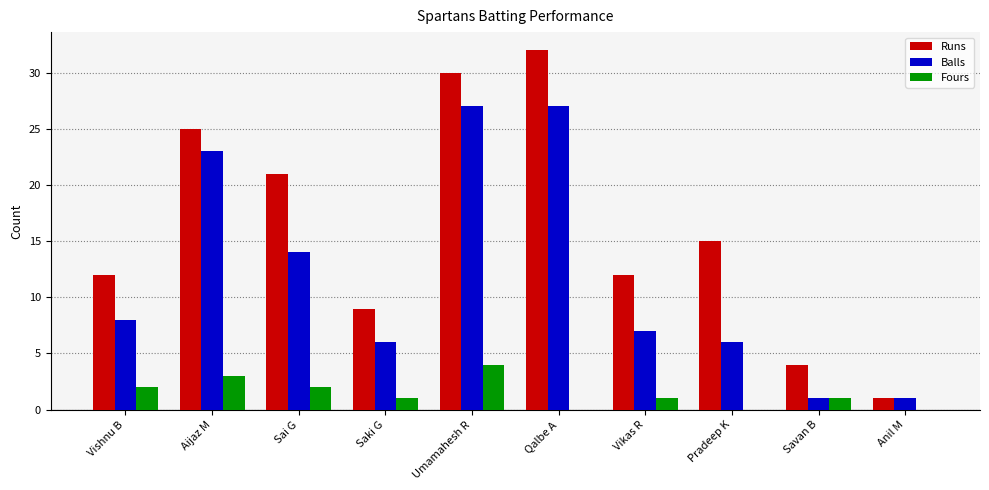

What is the sum of all Balls values?

120